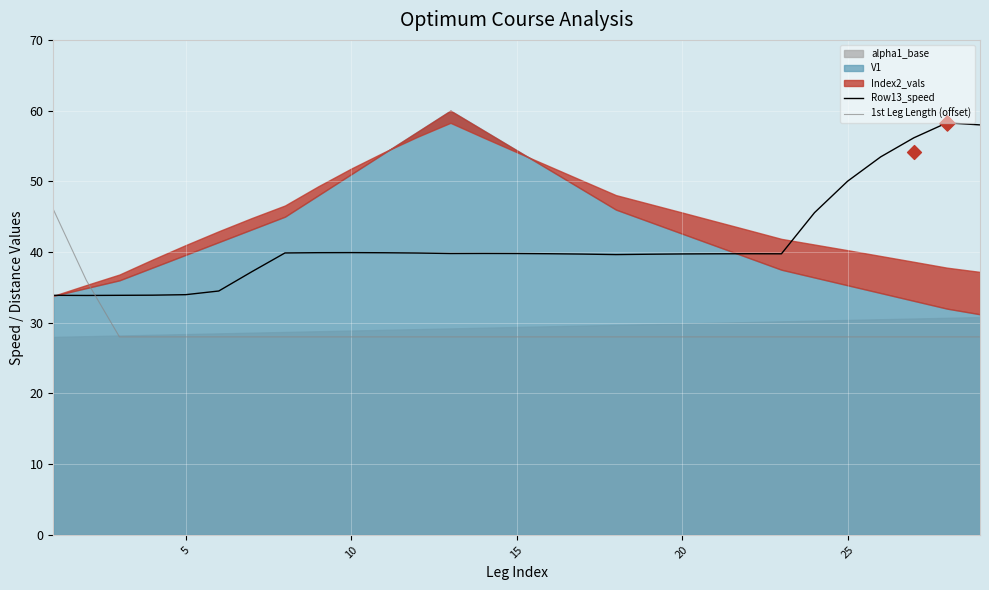

After their last crossing, which series has the higher values: 1st Leg Length (offset) or Row13_speed?

Row13_speed